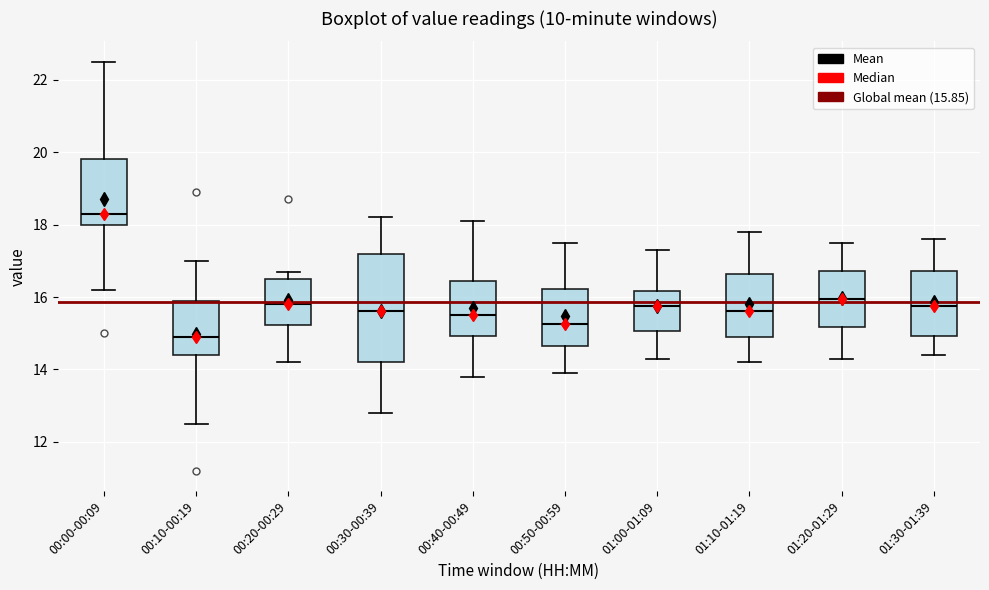

Which box has the highest median line?

00:00-00:09